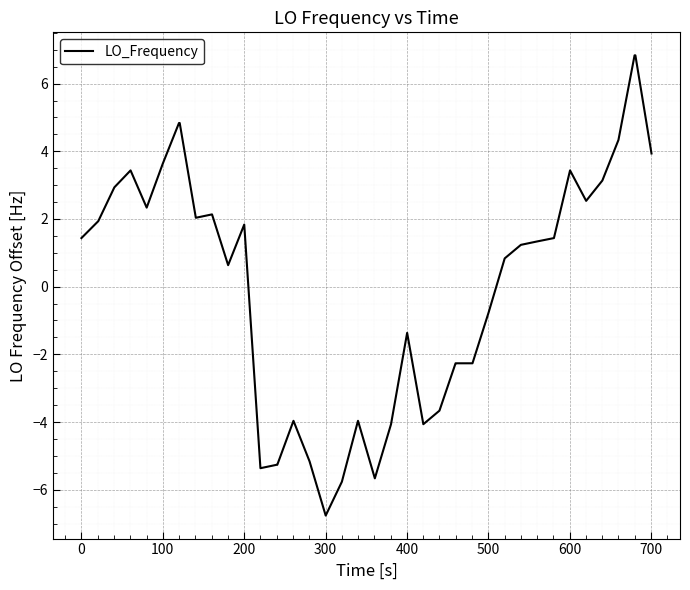

What is the smallest value displayed?

-6.8